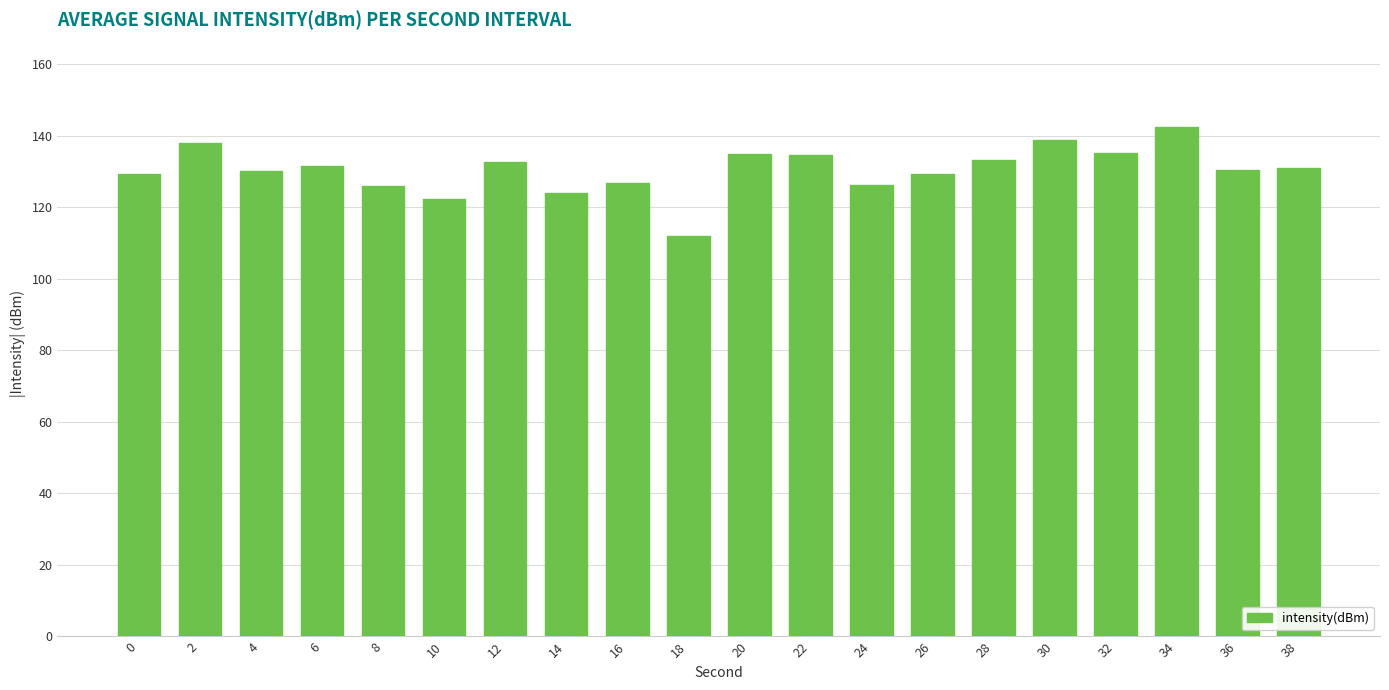

Are the bars grouped side by side (vs. stacked)?

No